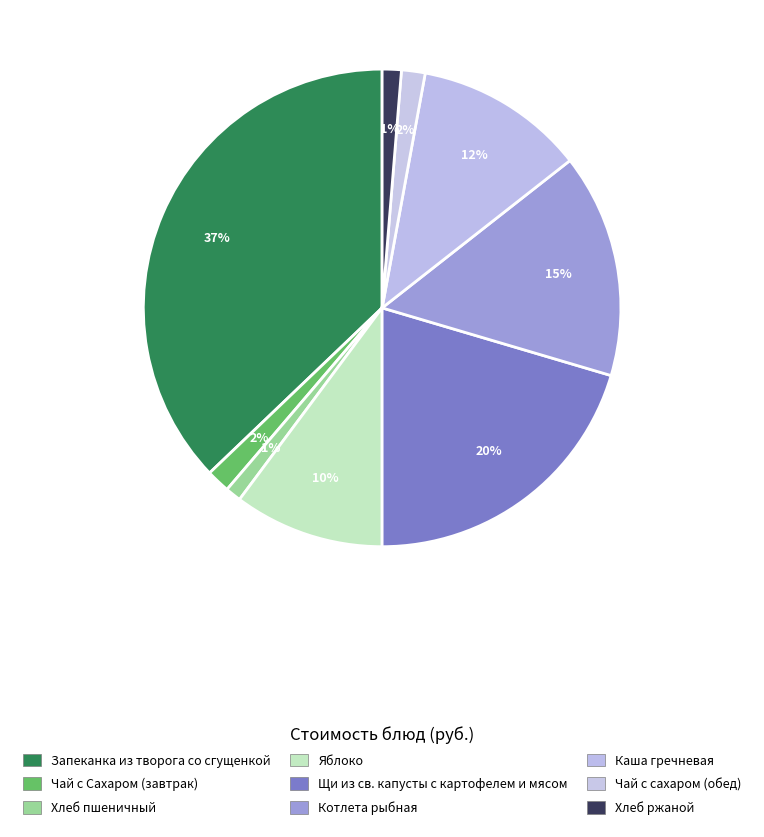

Which slice is the smallest?

Хлеб пшеничный